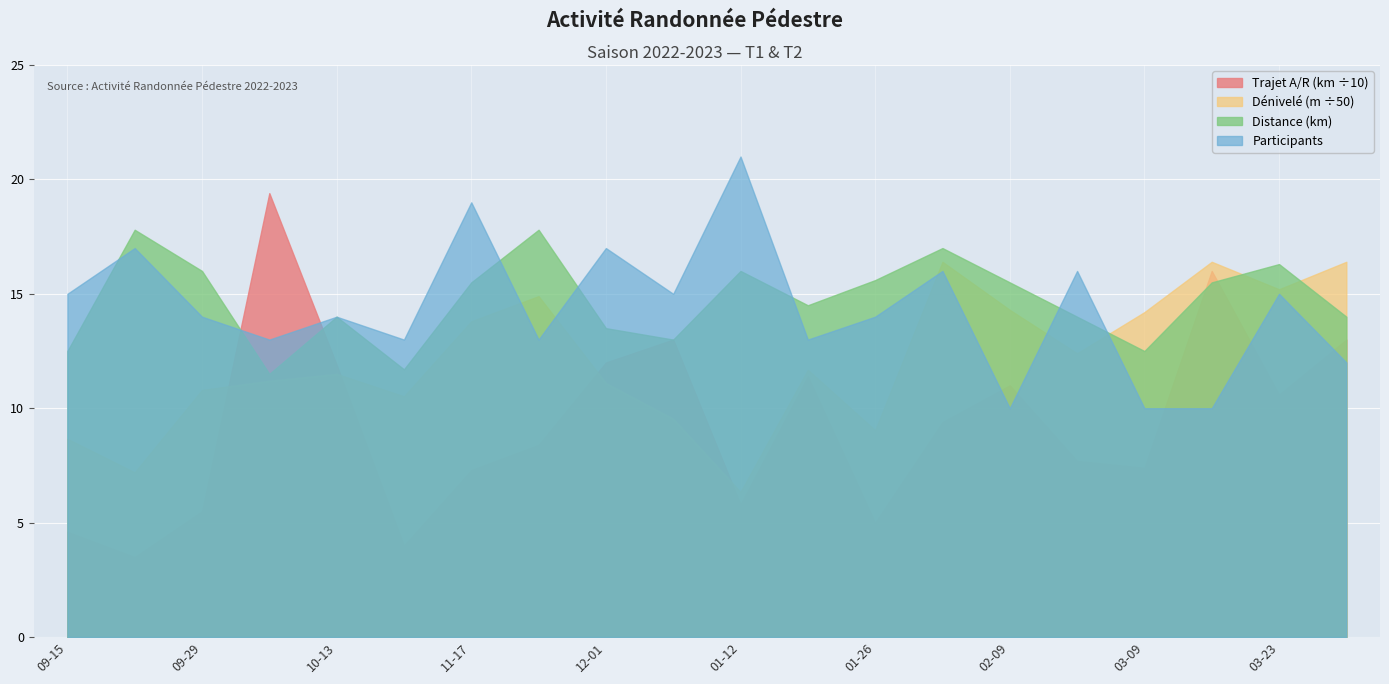

Count the number of data series in this chart.

4